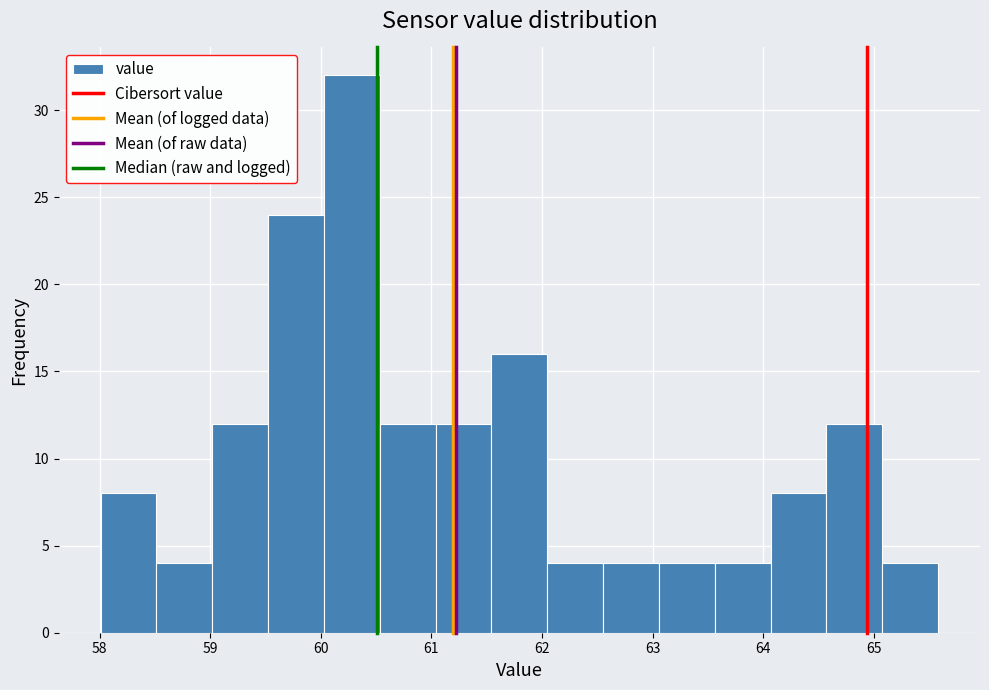

Reading left to right, list every bar in this chart as the range it spans on the x-axis followed by its height. Neither the bar edges nor the heights are printed on the chart, so give them approximately, as read against the axes.

58.0 to 58.5: 8
58.5 to 59.0: 4
59.0 to 59.5: 12
59.5 to 60.0: 24
60.0 to 60.5: 32
60.5 to 61.0: 12
61.0 to 61.5: 12
61.5 to 62.0: 16
62.0 to 62.6: 4
62.6 to 63.1: 4
63.1 to 63.6: 4
63.6 to 64.1: 4
64.1 to 64.6: 8
64.6 to 65.1: 12
65.1 to 65.6: 4